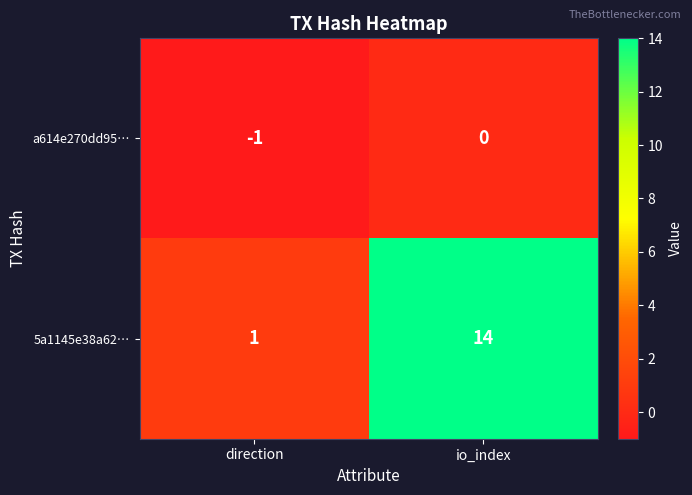

Which category has the highest value in the a614e270dd95… series?

io_index